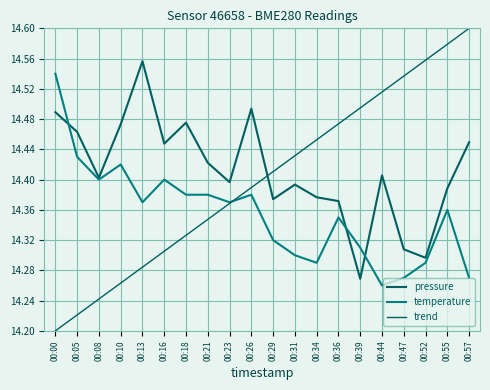

The temperature series shows 7.5 at 00:00. True or false?

False